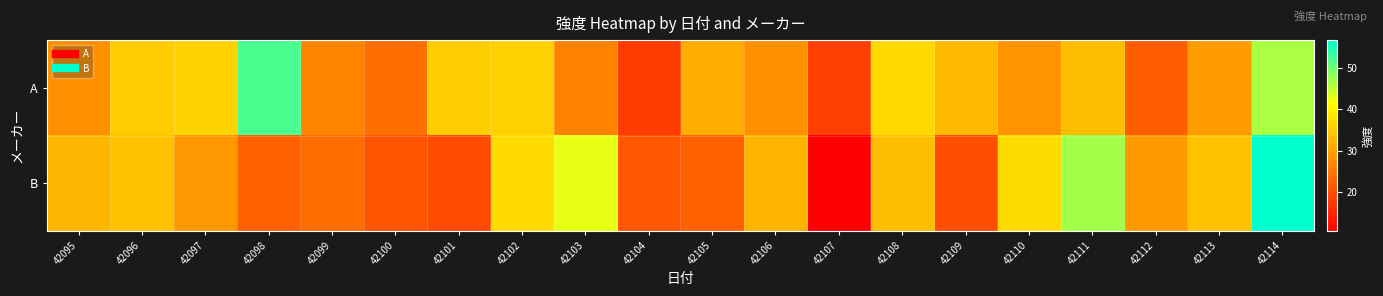

At which category is the sum across all series the highest?

42114